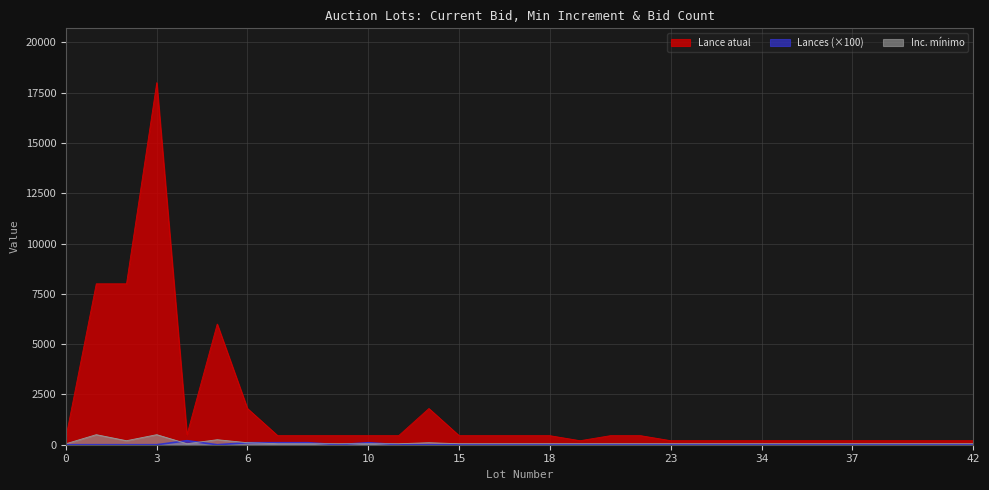

What are all the series names shown in the legend?

Lance atual, Inc. mínimo, Lances